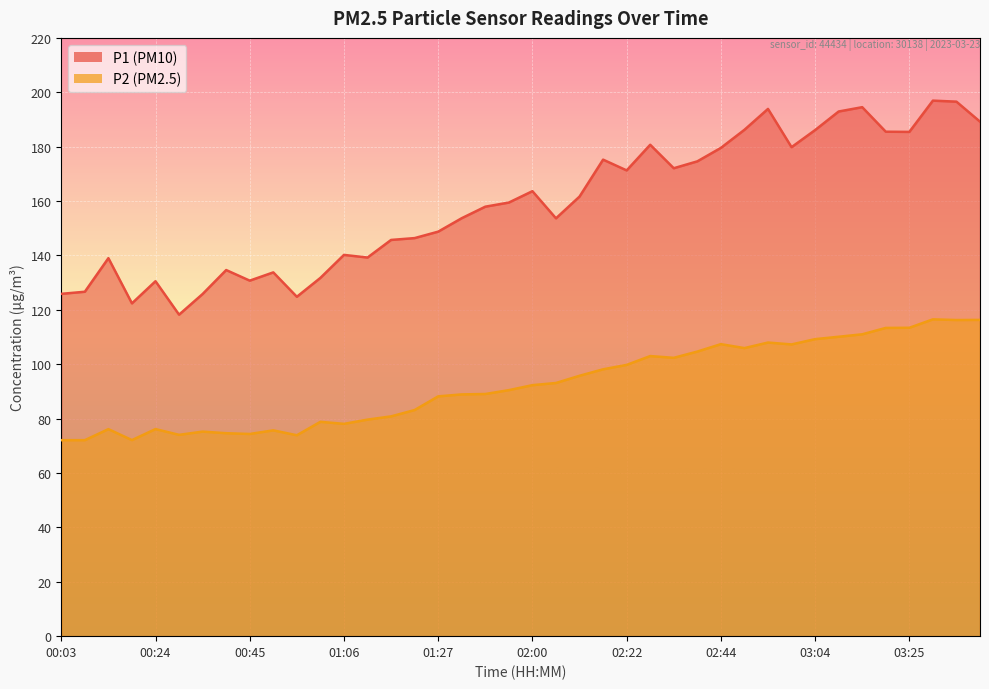

What are all the series names shown in the legend?

P1, P2